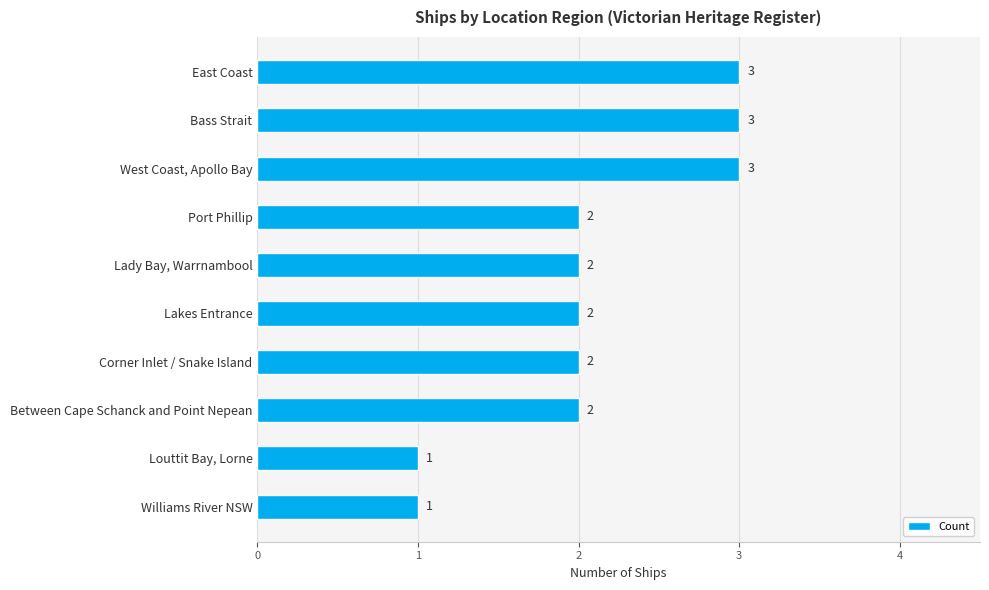

Does the chart contain any negative values?

No